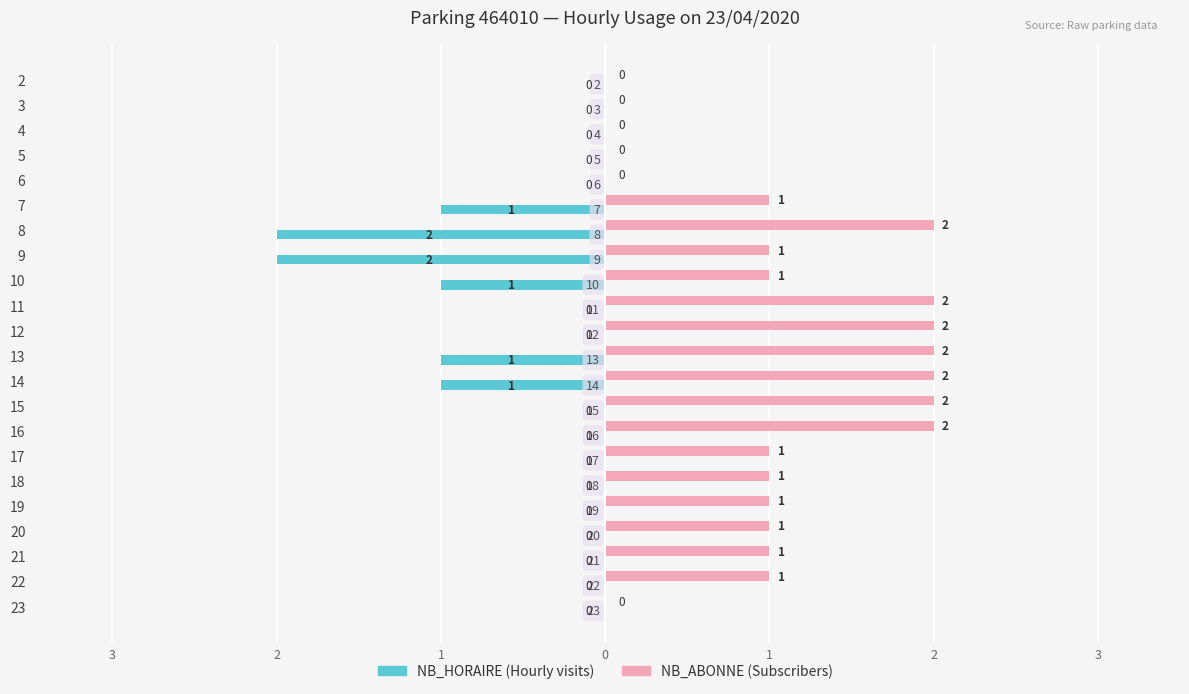

Does the chart contain stacked bars?

No